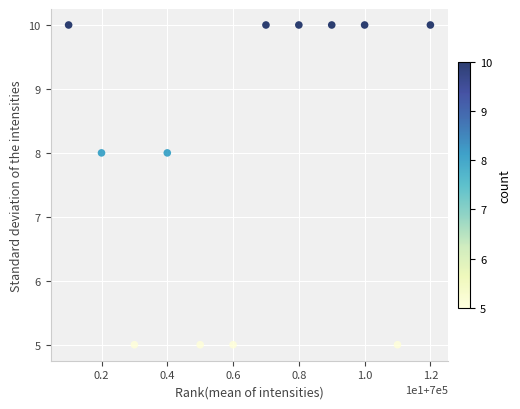

What is the range of Y values (max minus min)?

5